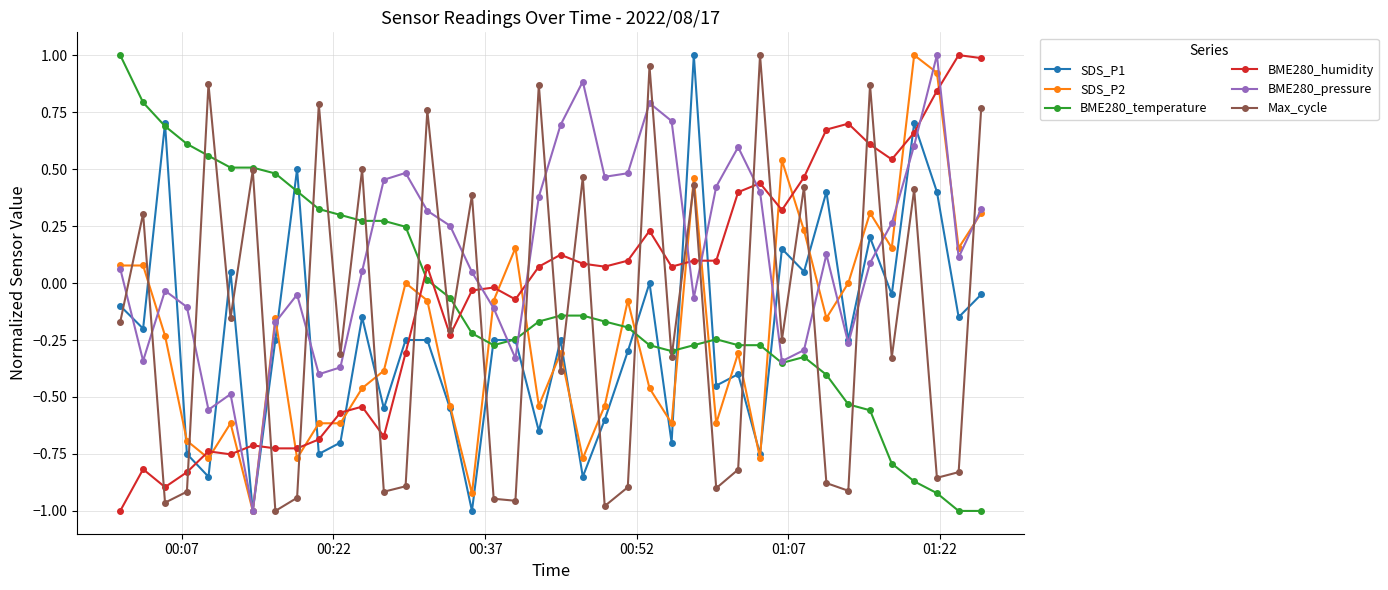

In Max_cycle, how many points are higher than both neighbors (excluding endpoints)?

15